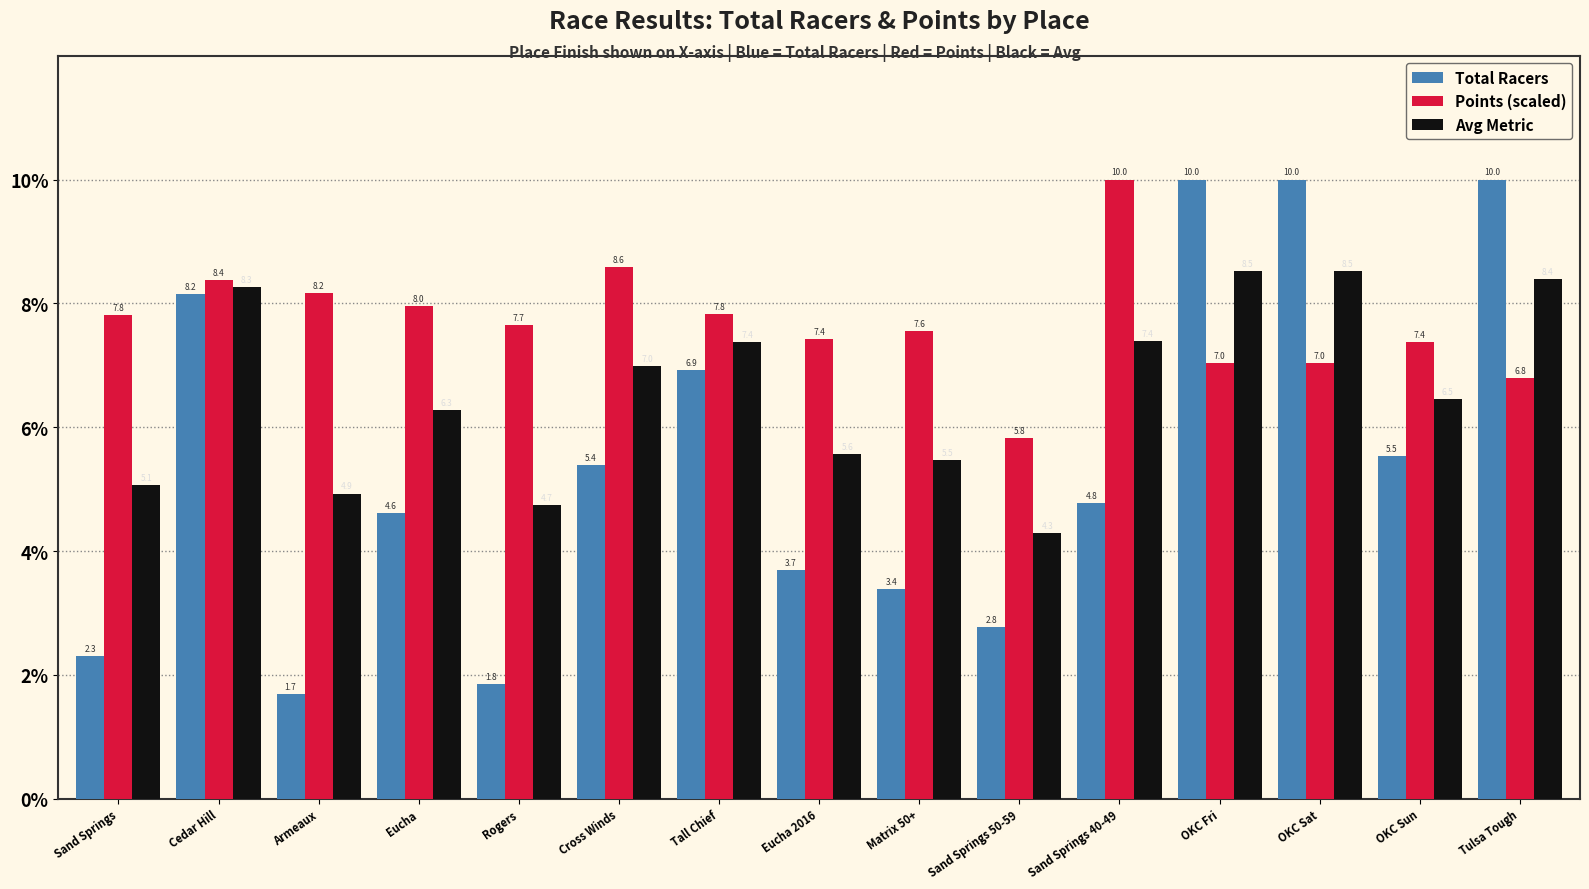

What is the total value across all series at Cedar Hill?

24.8